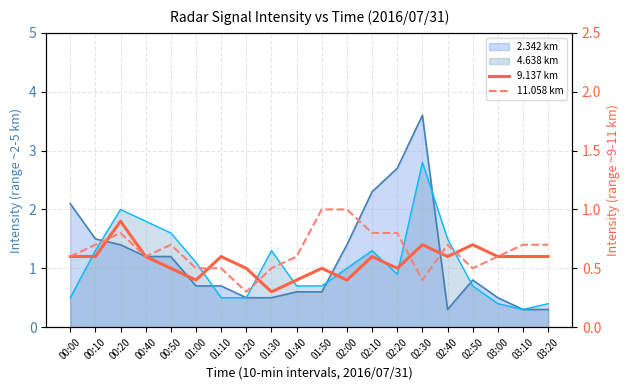

Rank the categories by 11.058 km value from highest to lowest.

01:50, 02:00, 00:20, 02:10, 02:20, 00:10, 00:50, 02:40, 03:10, 03:20, 00:00, 00:40, 01:40, 03:00, 01:00, 01:10, 01:30, 02:50, 02:30, 01:20